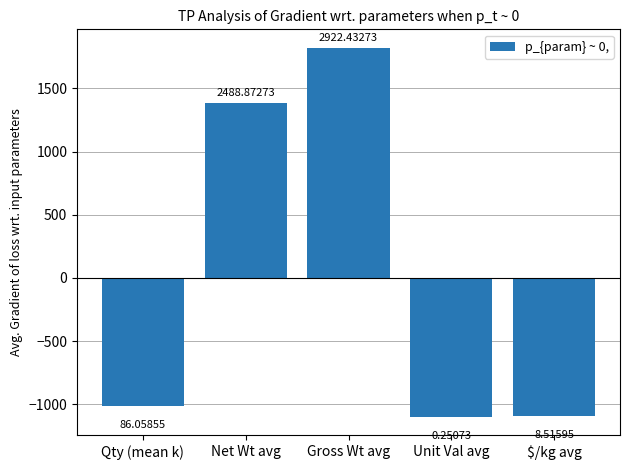

What is the difference between the second highest and second lowest values?

2480.4